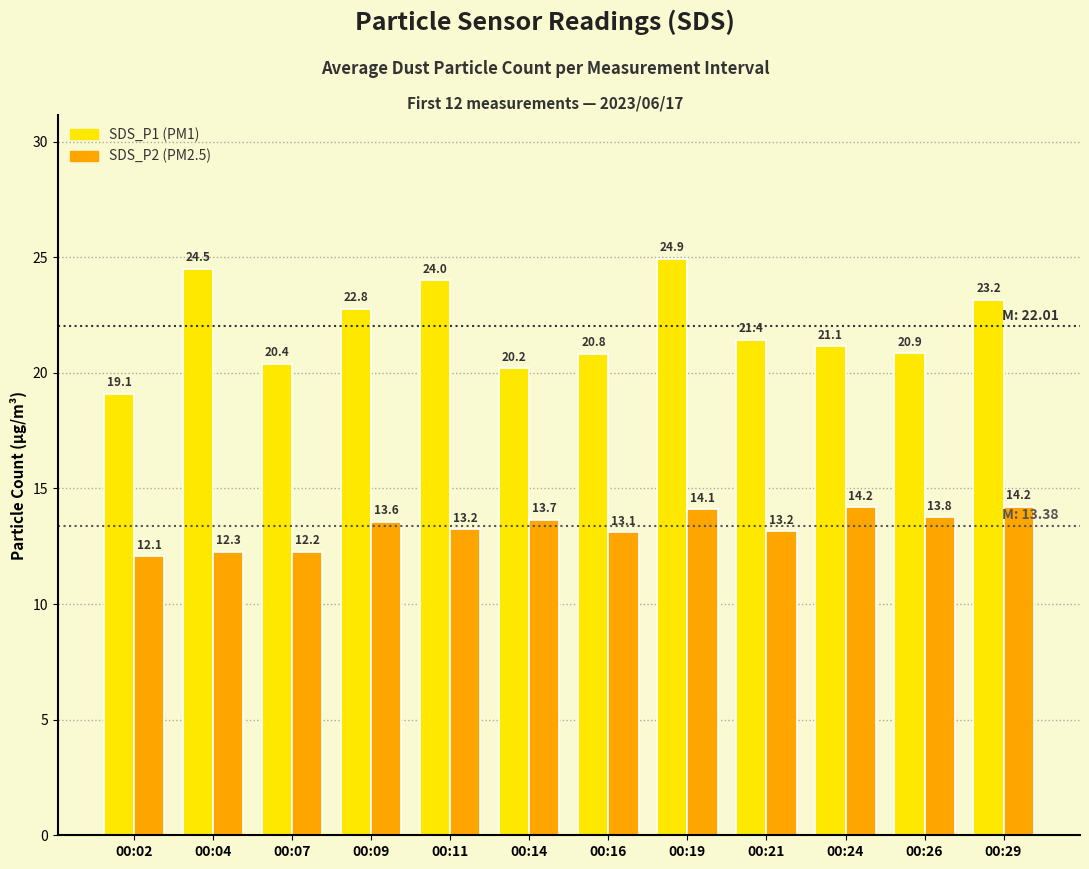

What is the spread (max minus min) of values at 00:09?

9.2